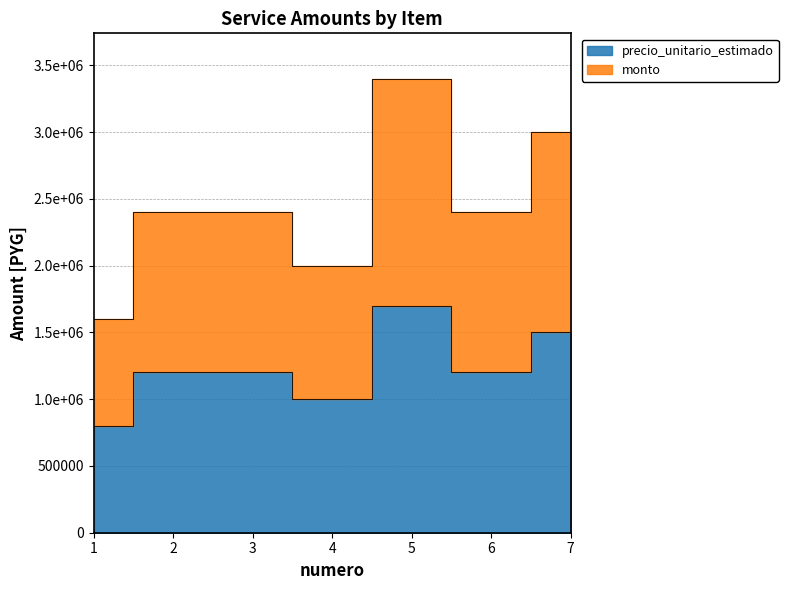

How many lines are shown in the chart?

2